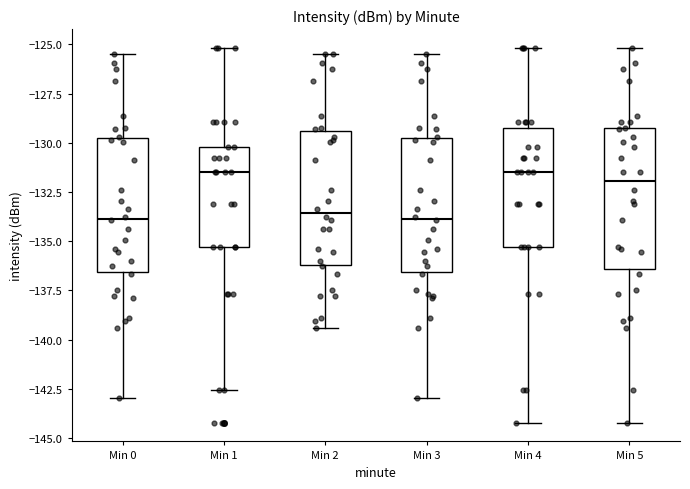

Reading left to right, read every box against the y-axis: the position of its median line, the range the box covers, and the ends of its whiskers. The values are not printed on the chart, so give them approximately, as read against the axis.

Min 0: median -134.0, box -136.5 to -130.0, whiskers -143.0 to -125.5
Min 1: median -131.5, box -135.5 to -130.0, whiskers -142.5 to -125.0
Min 2: median -133.5, box -136.0 to -129.5, whiskers -139.5 to -125.5
Min 3: median -134.0, box -136.5 to -130.0, whiskers -143.0 to -125.5
Min 4: median -131.5, box -135.5 to -129.0, whiskers -144.0 to -125.0
Min 5: median -132.0, box -136.5 to -129.5, whiskers -144.0 to -125.0